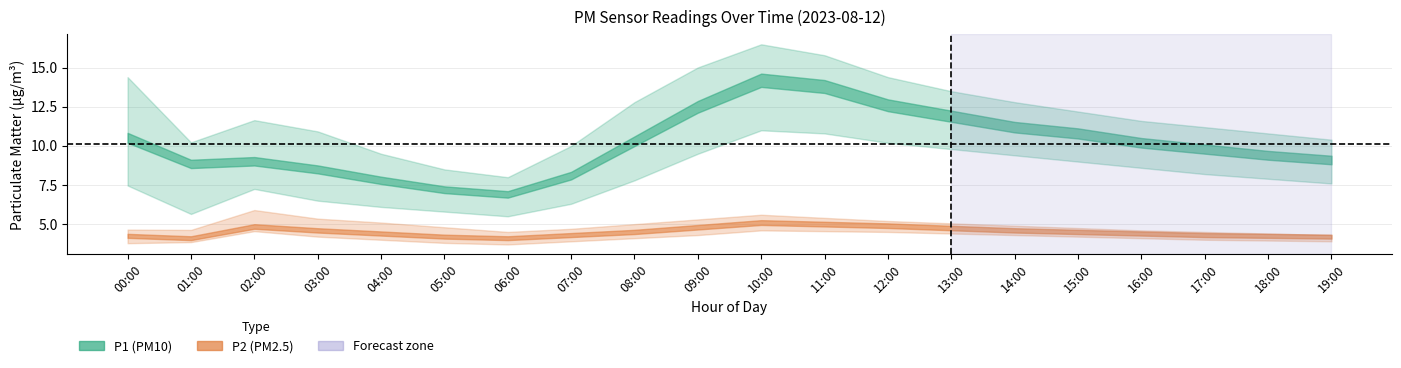

What is the label of the 13th point from the right?

07:00